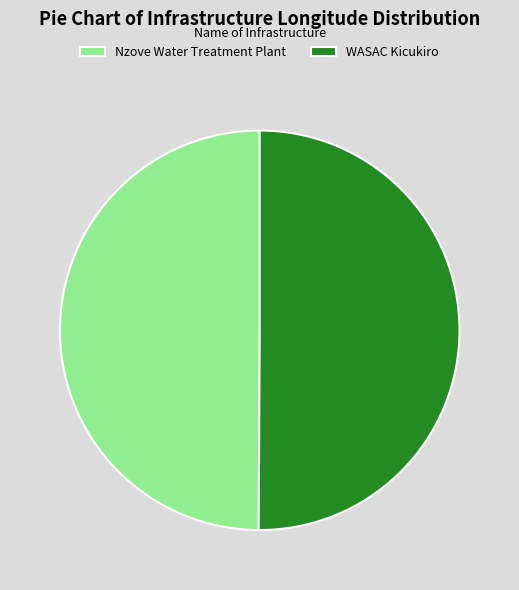

What is the ratio of the value at WASAC Kicukiro to the value at Nzove Water Treatment Plant?

1.0